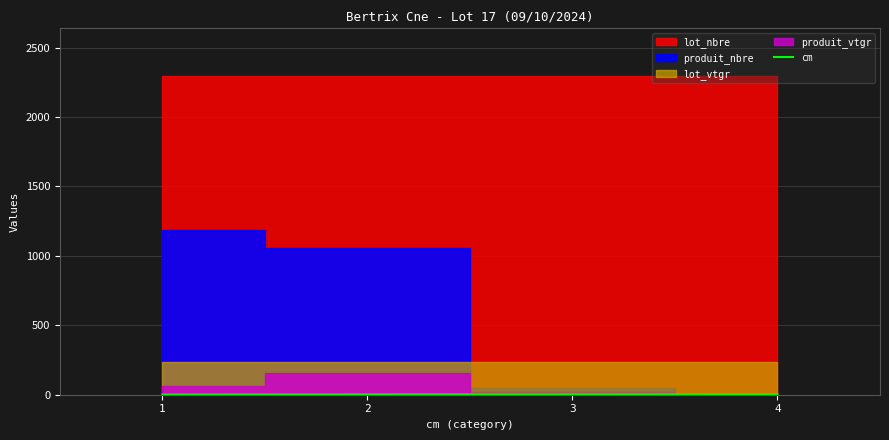

True or false: cm has more than 2 interior local peaks.

False